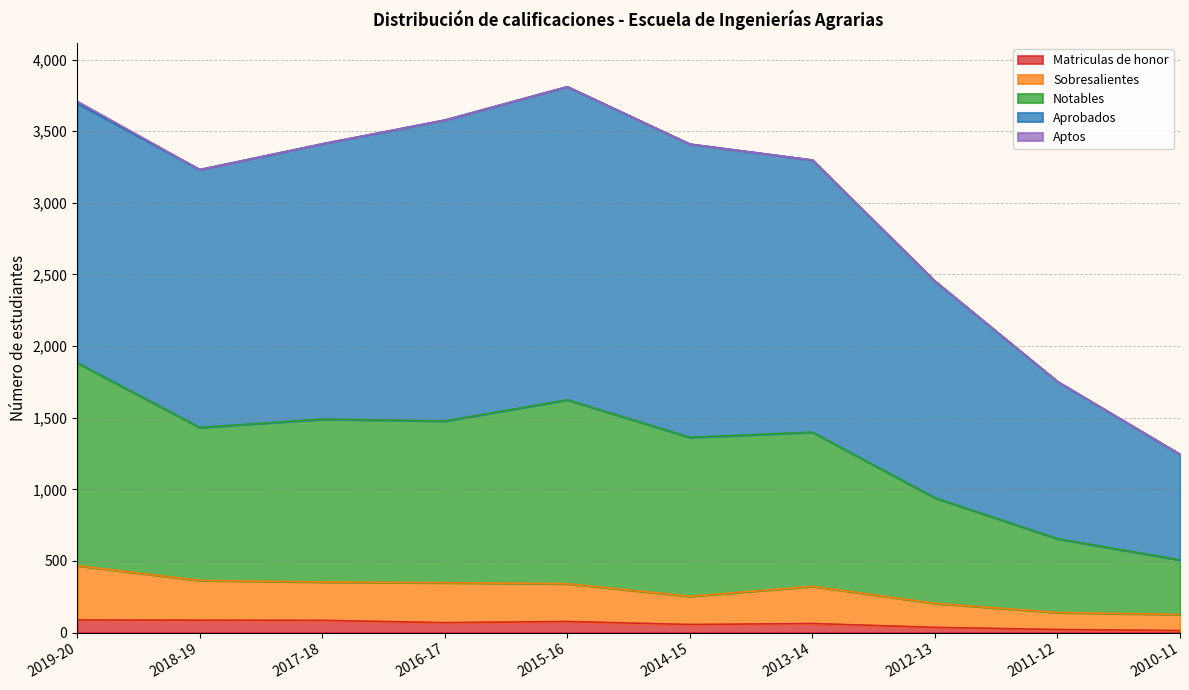

What is the maximum value for Matriculas de honor?

88